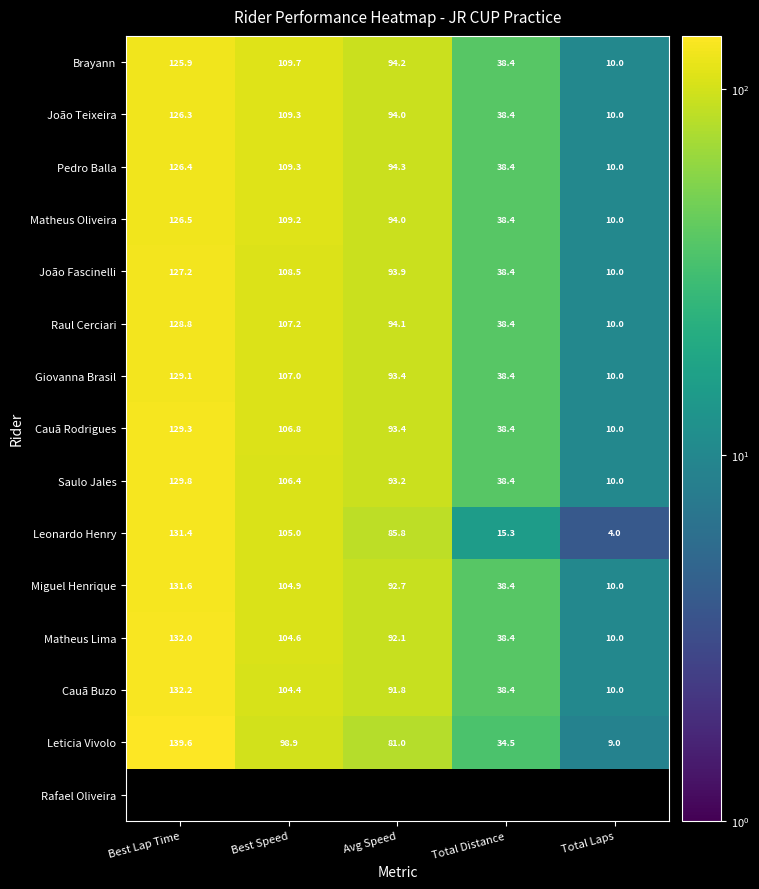

What is the average value of the Cauã Buzo series?

75.4